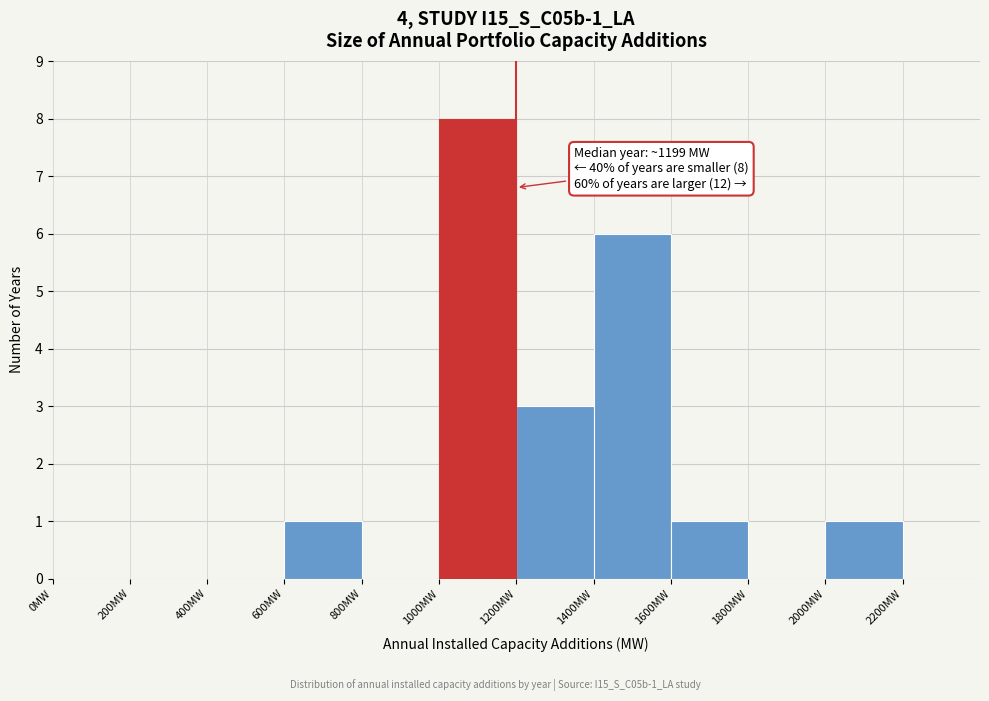

Over which range of the x-axis is the bar tallest?

1000 to 1200